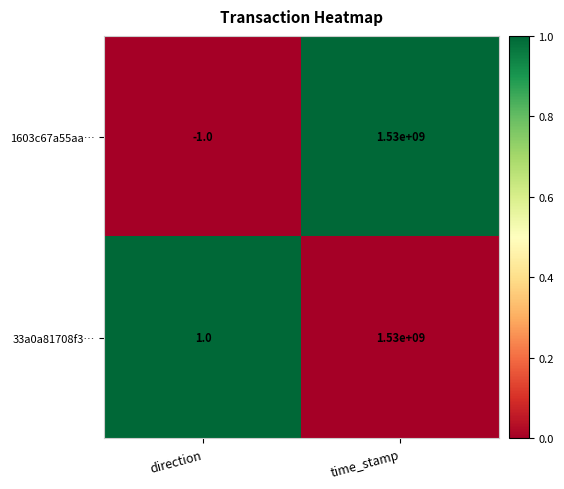

Which label corresponds to the largest value in the chart?

time_stamp